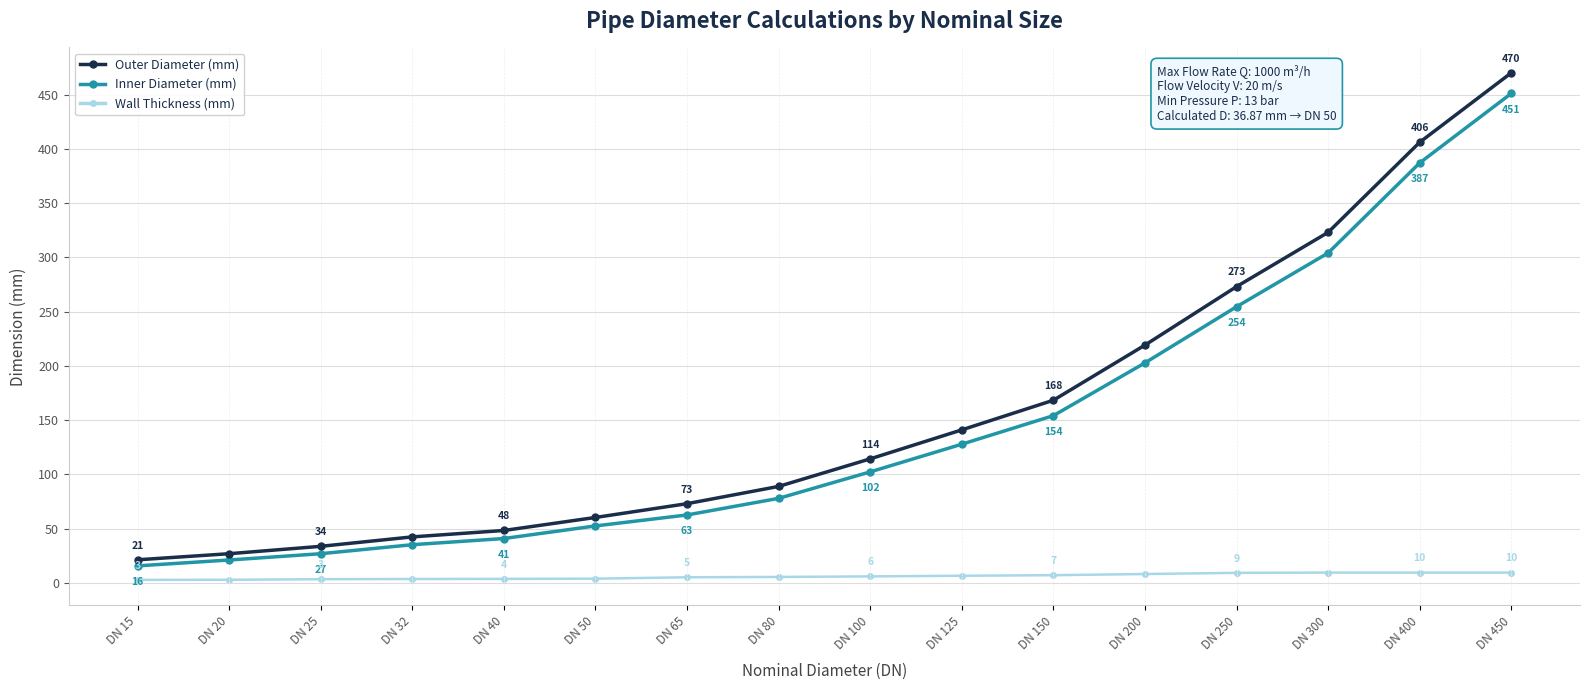

The value of Outer Diameter (mm) at DN 150 is 265.0. True or false?

False